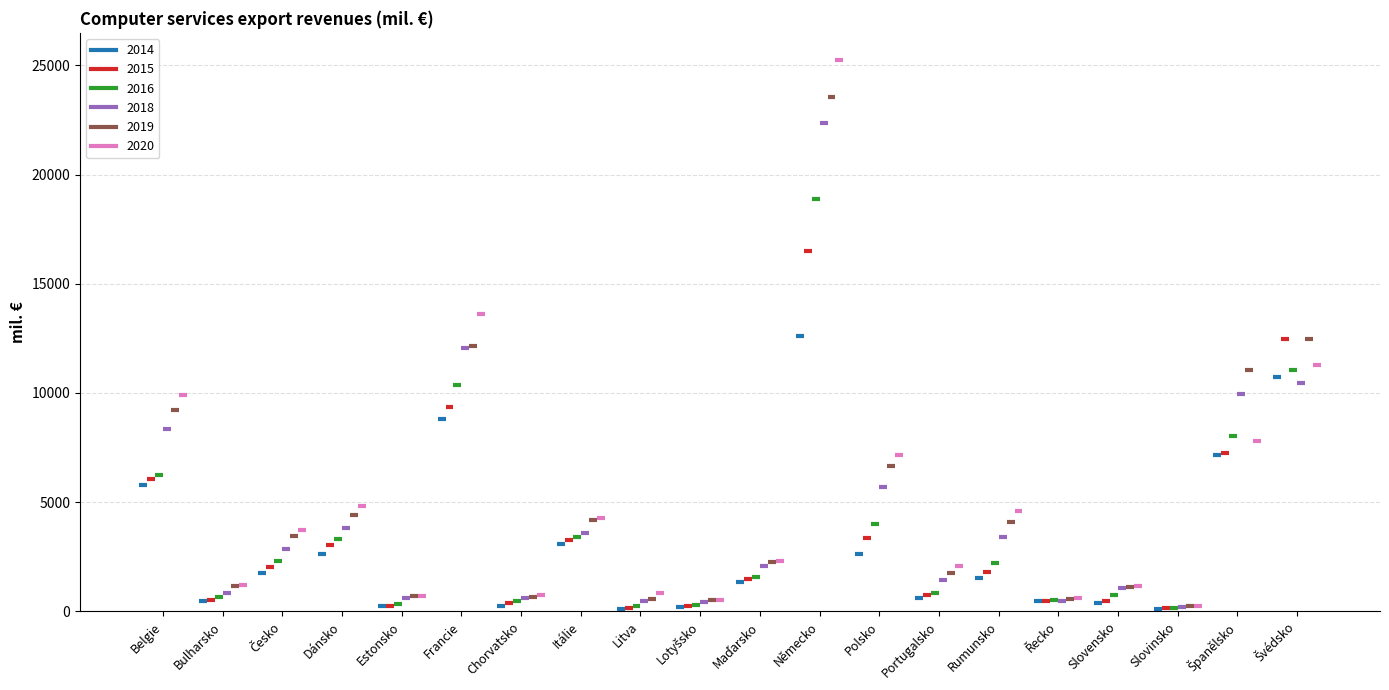

How many values in the 2015 series are below 1810?

10